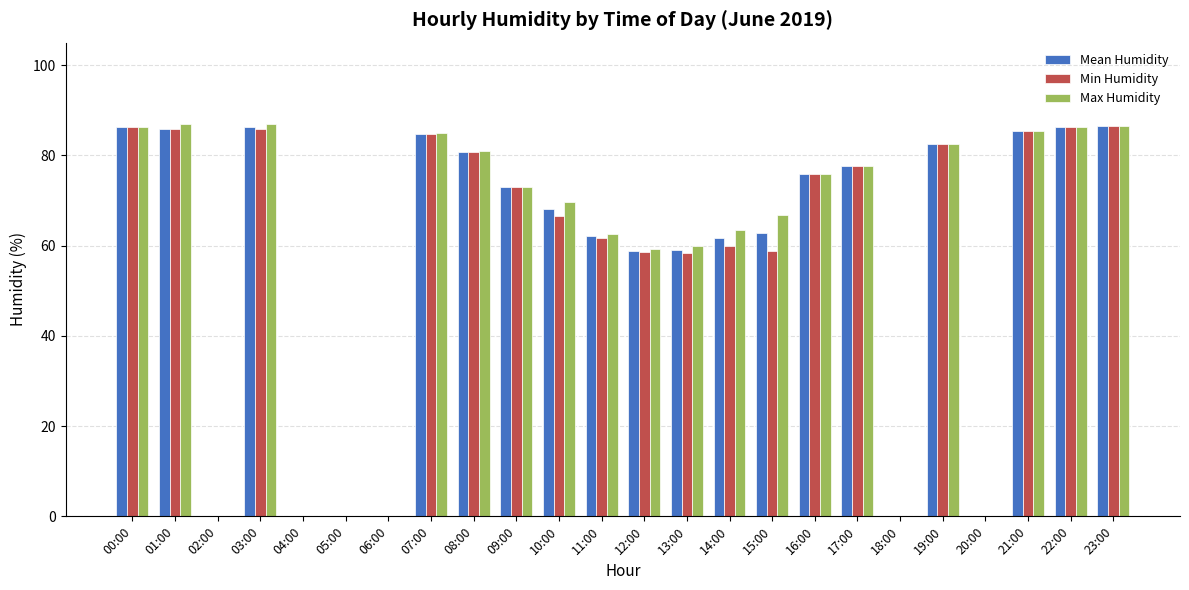

The value of Min Humidity at 10:00 is 28.8. True or false?

False